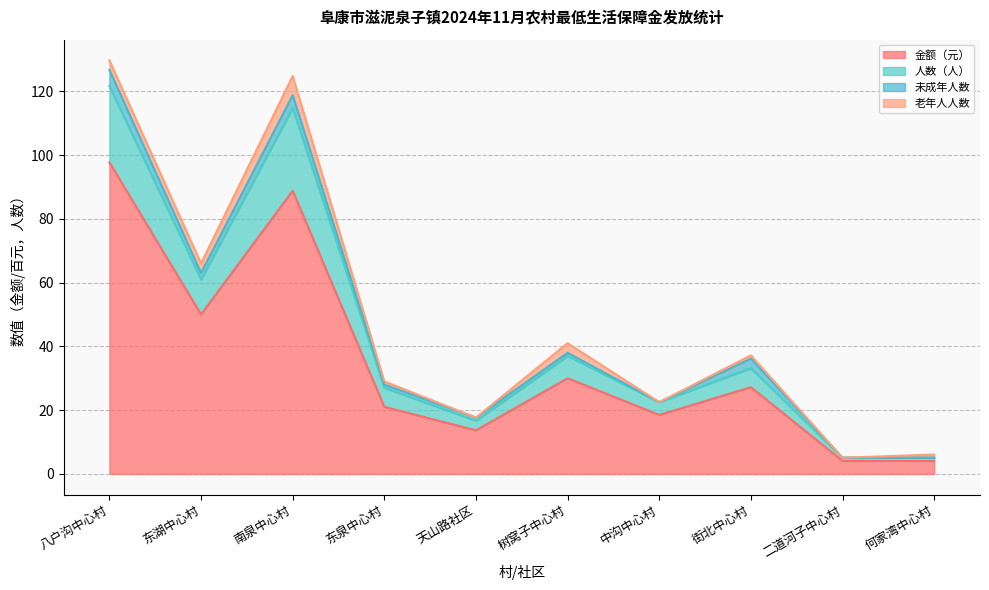

Is it true that 金额（元） equals 1.6 at 二道河子中心村?

False